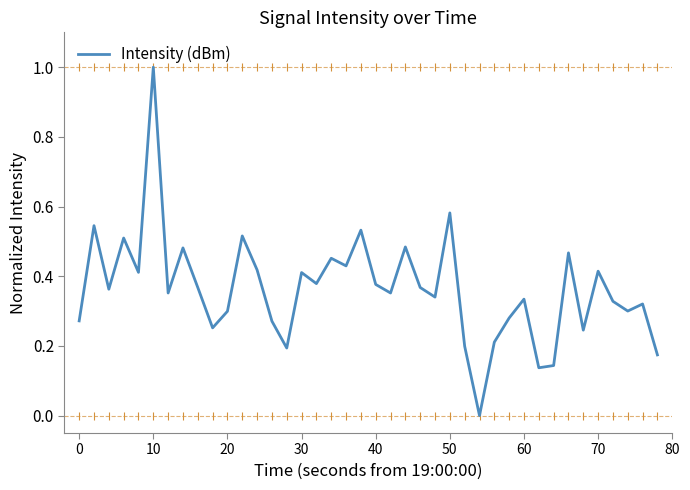

True or false: Intensity (dBm) has a value of 0.3 at 70.

False